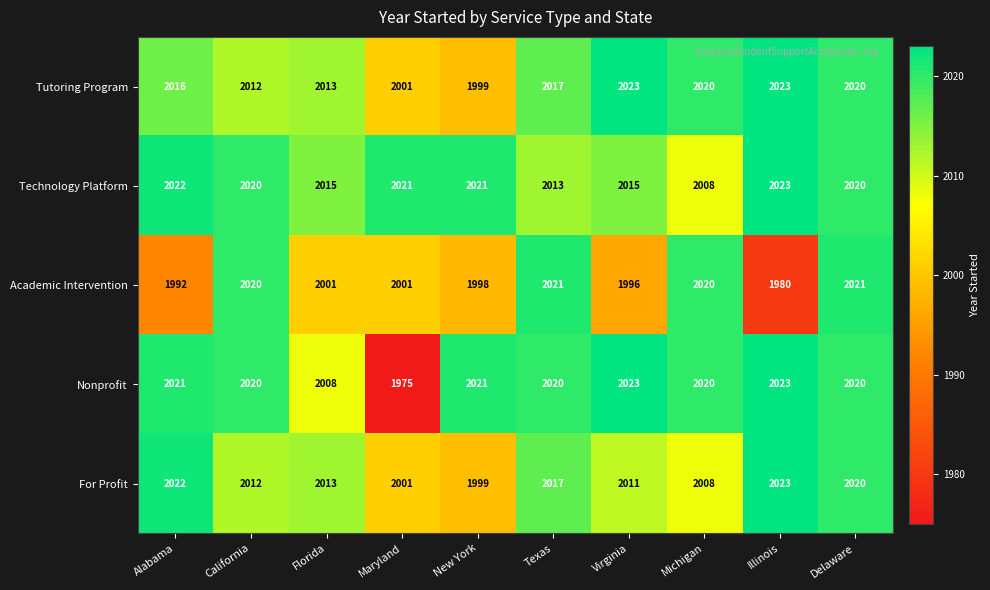

How many data points does each series have?

10